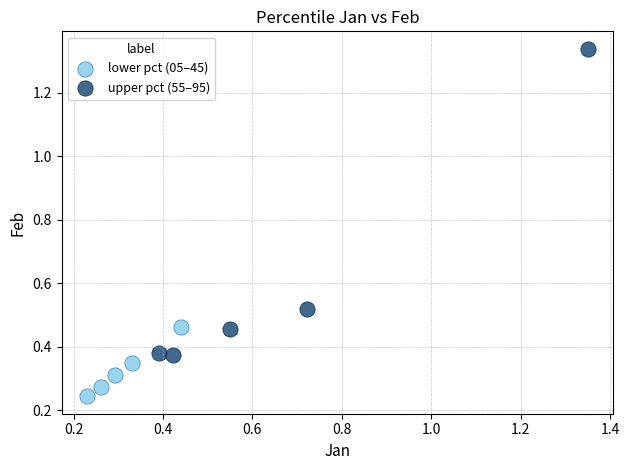

Which series has the largest Y range (max minus min)?

upper pct (55–95)